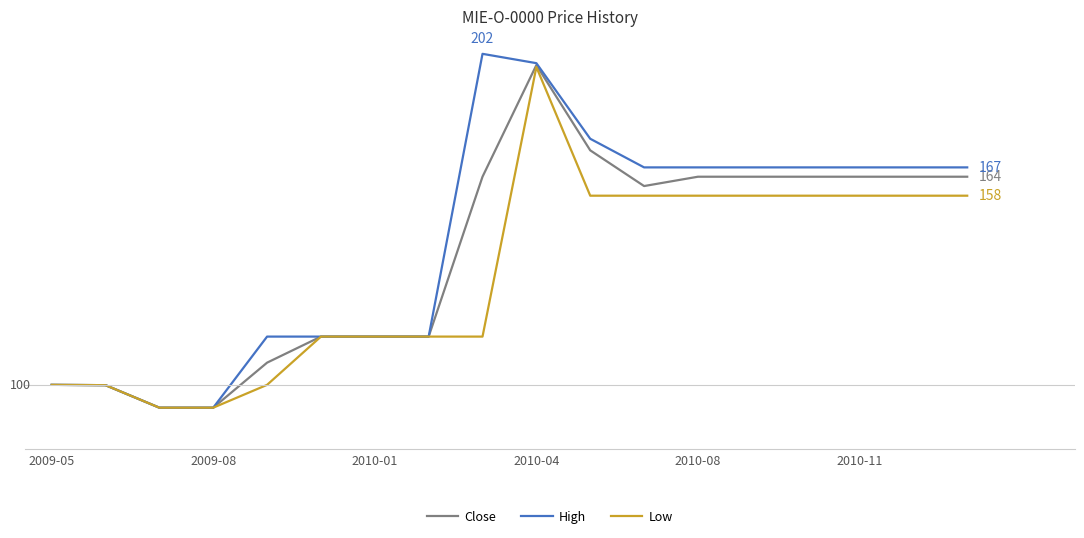

Which series has the largest range (max minus min)?

High